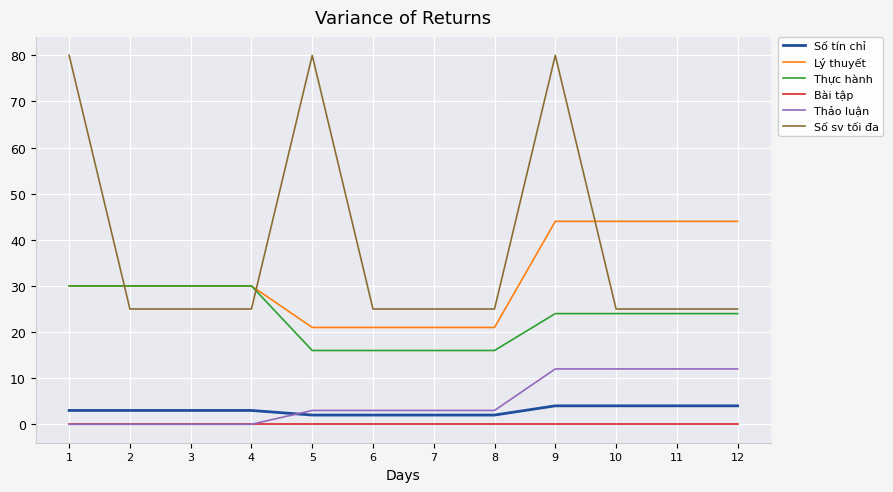

Is it true that Số sv tối đa equals 40 at 11?

False